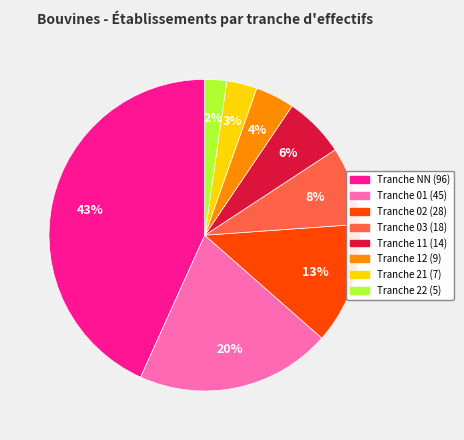

Is there any slice that represents more than half of the pie?

No